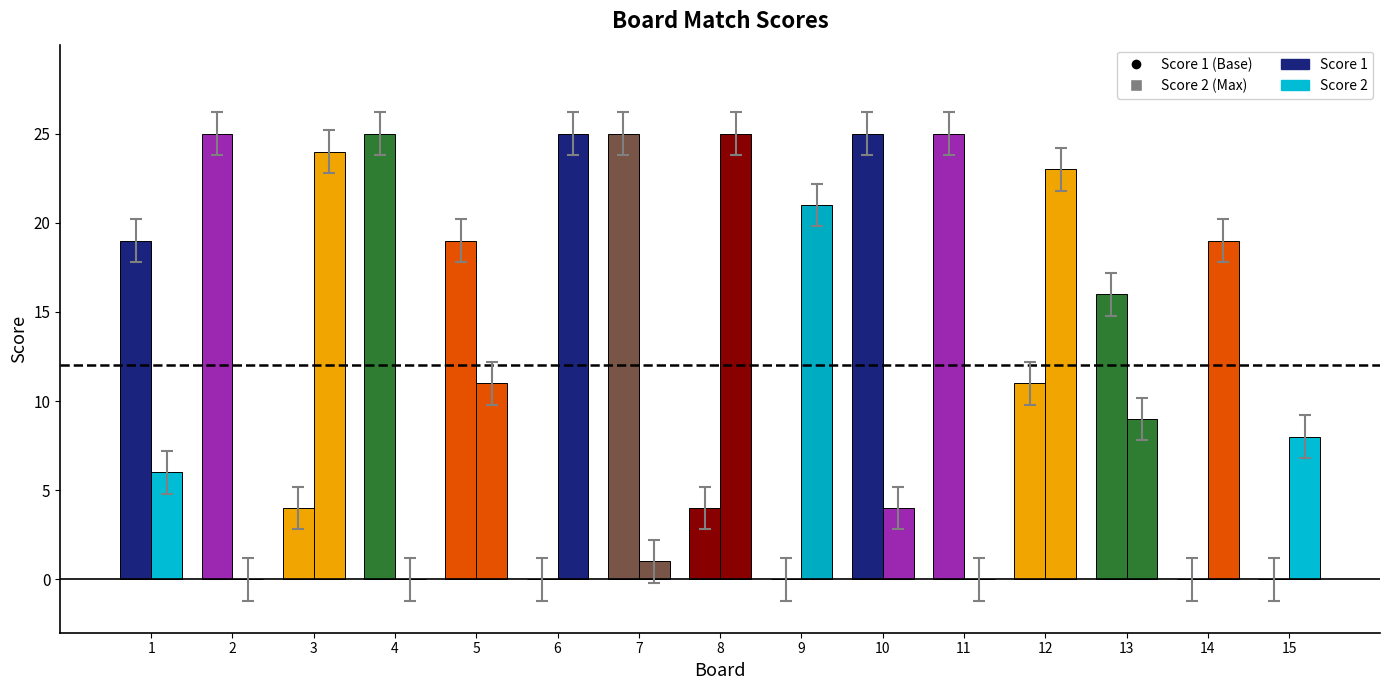

Is the value of Score 1 at 10 greater than the value of Score 2 at 15?

Yes